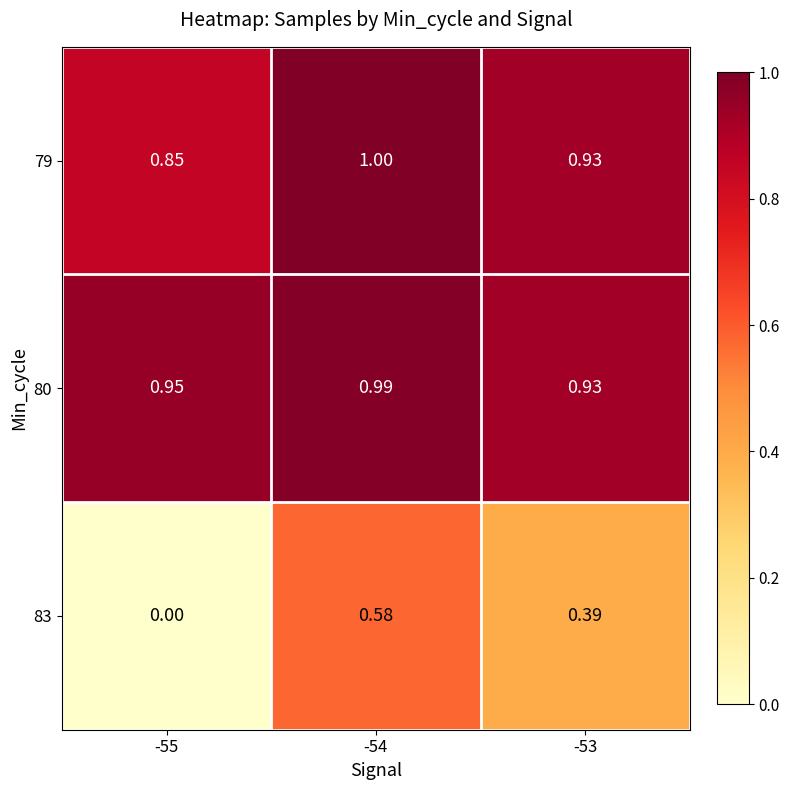

How many data points does each series have?

3